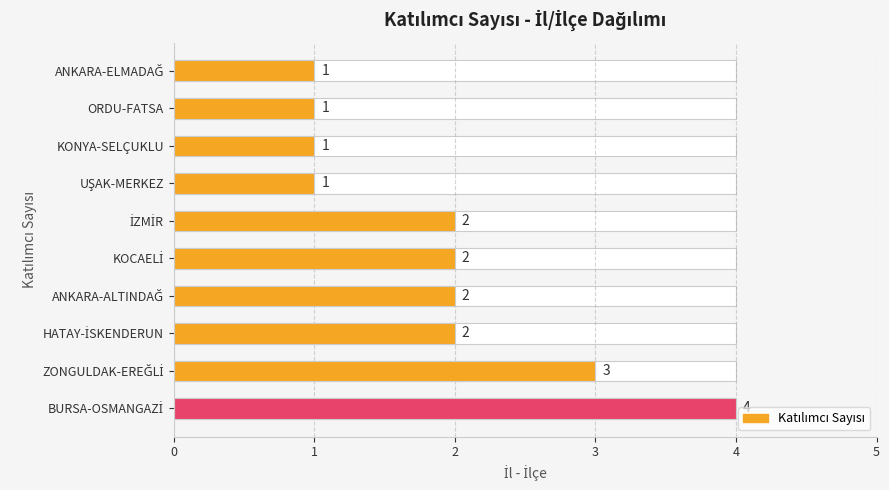

The chart shows a value of 1 at BURSA-OSMANGAZİ. True or false?

False